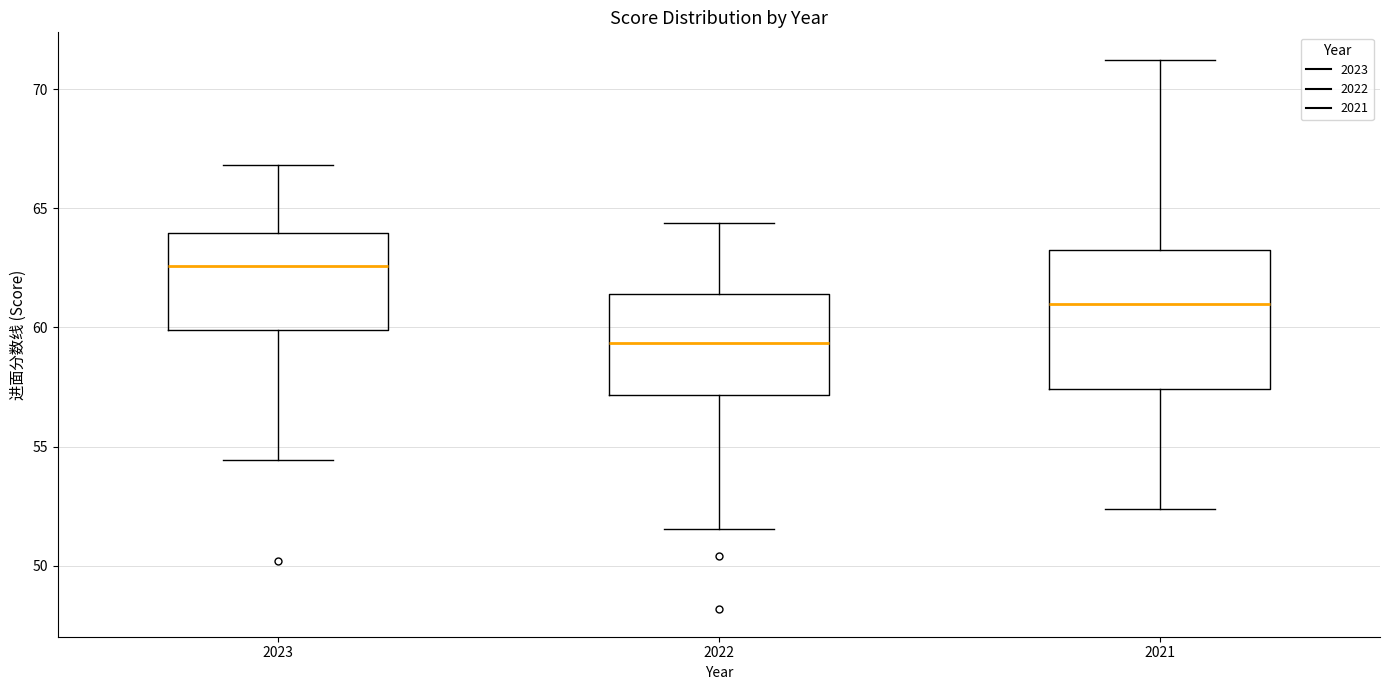

Reading left to right, read every box against the y-axis: the position of its median line, the range the box covers, and the ends of its whiskers. The values are not printed on the chart, so give them approximately, as read against the axis.

2023: median 62.5, box 60.0 to 64.0, whiskers 54.5 to 67.0
2022: median 59.5, box 57.0 to 61.5, whiskers 51.5 to 64.5
2021: median 61.0, box 57.5 to 63.5, whiskers 52.5 to 71.0